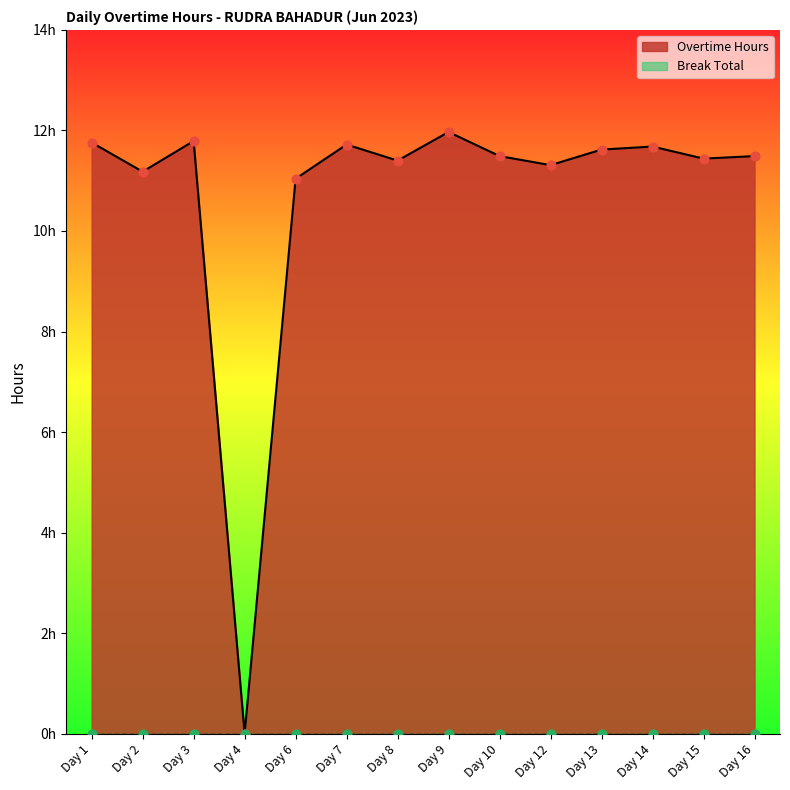

Between Day 3 and Day 14, which is larger?

Day 3